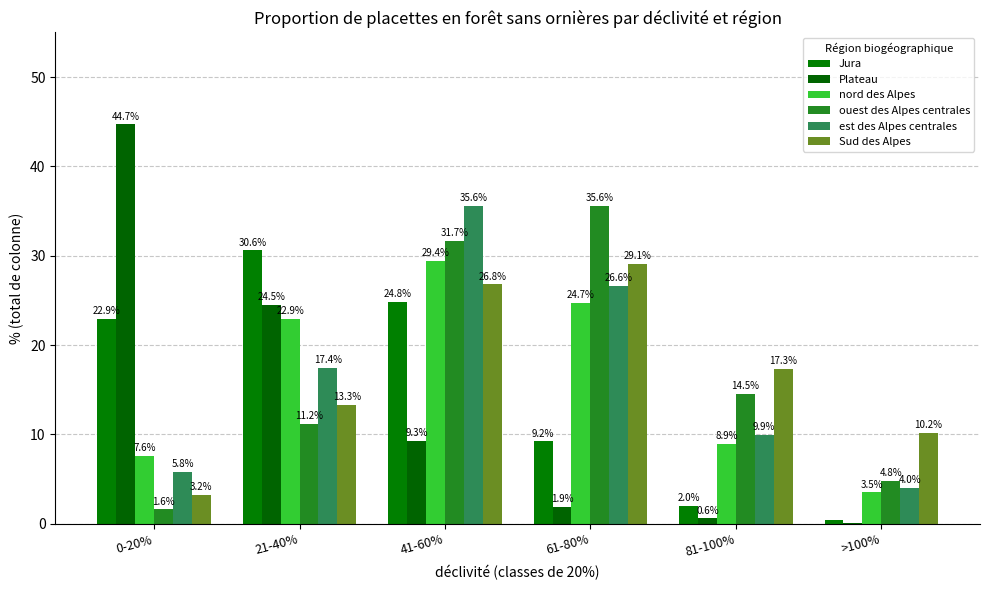

What is the difference between the highest and lowest values at 81-100%?

16.7